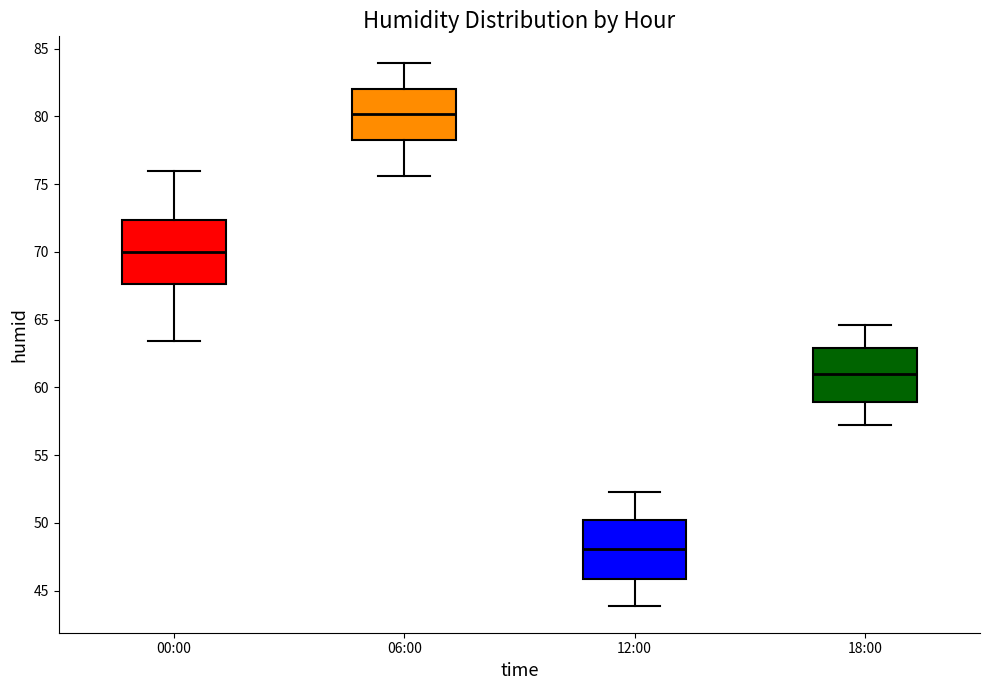

Reading left to right, read every box against the y-axis: the position of its median line, the range the box covers, and the ends of its whiskers. The values are not printed on the chart, so give them approximately, as read against the axis.

00:00: median 70.0, box 67.5 to 72.5, whiskers 63.5 to 76.0
06:00: median 80.0, box 78.5 to 82.0, whiskers 75.5 to 84.0
12:00: median 48.0, box 46.0 to 50.5, whiskers 44.0 to 52.5
18:00: median 61.0, box 59.0 to 63.0, whiskers 57.0 to 64.5